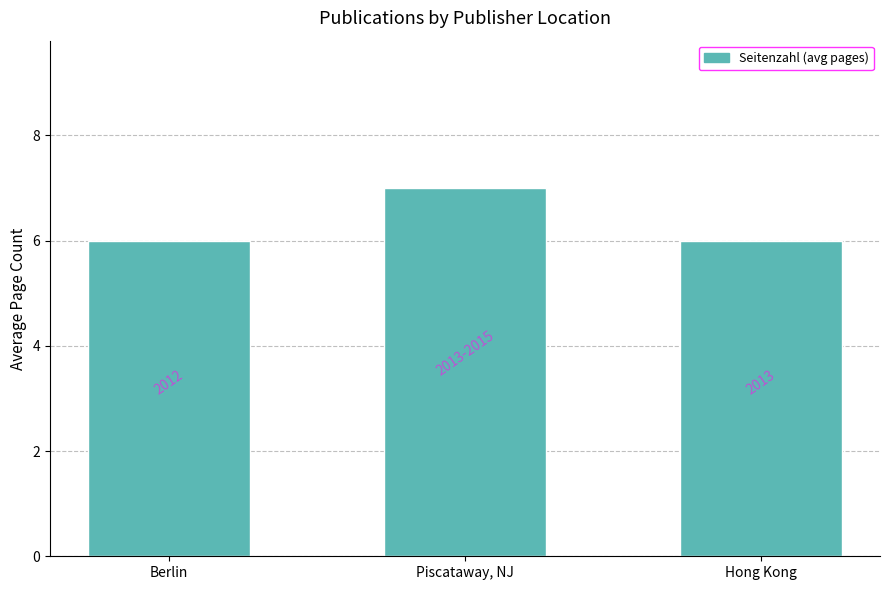

What is the label of the 1st bar from the right?

Hong Kong